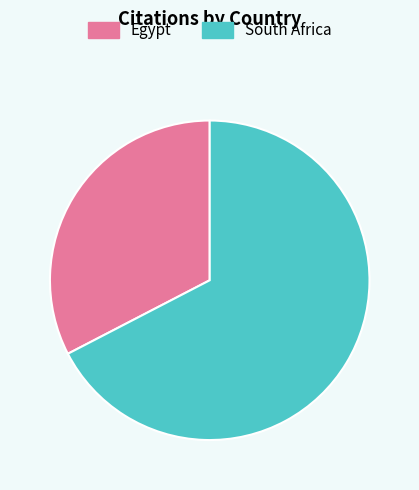

Combined, do Egypt and South Africa account for over 50%?

Yes